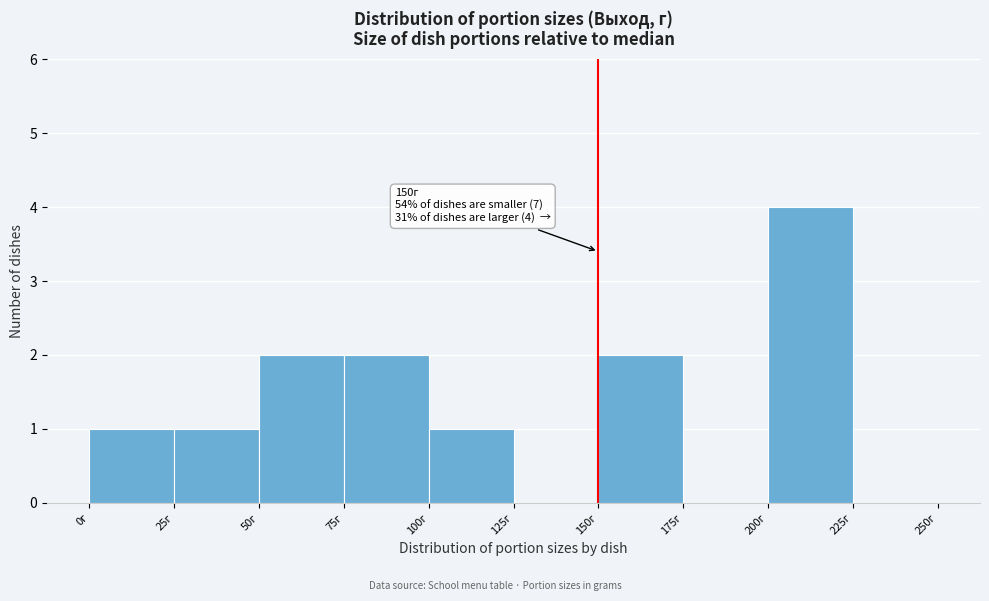

Which range on the x-axis has the tallest bar?

200 to 225